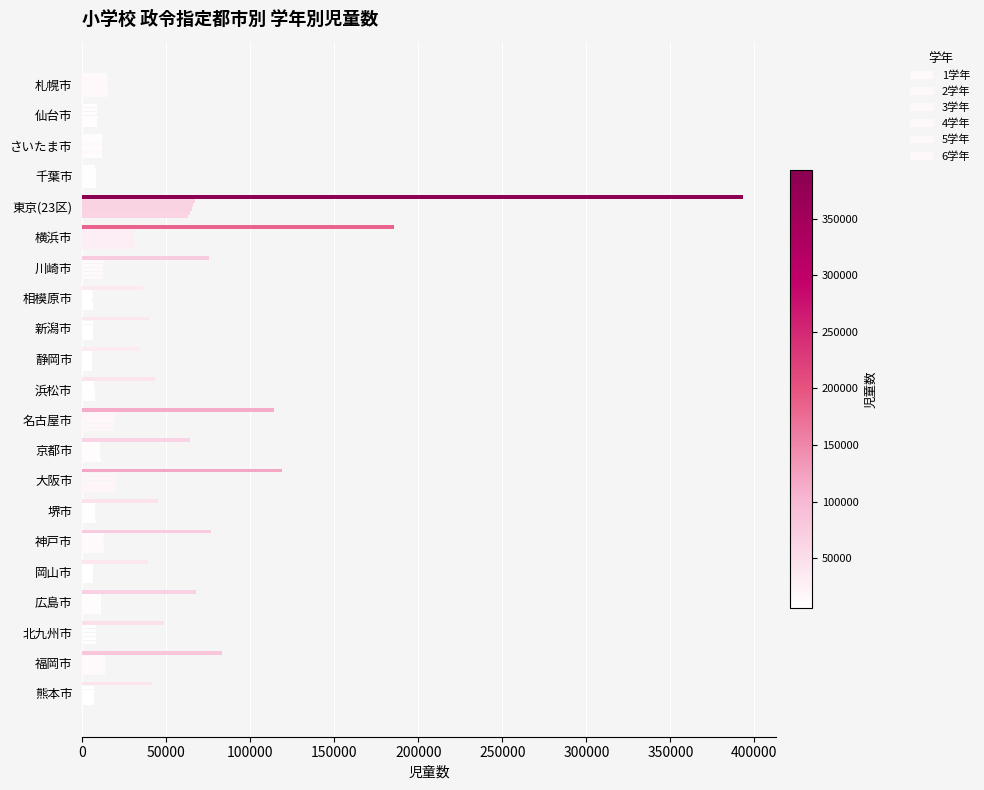

How many distinct data groups are displayed?

6